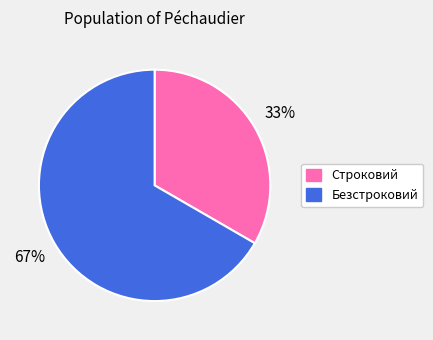

To the nearest percent, what is the average slice percentage?

50%